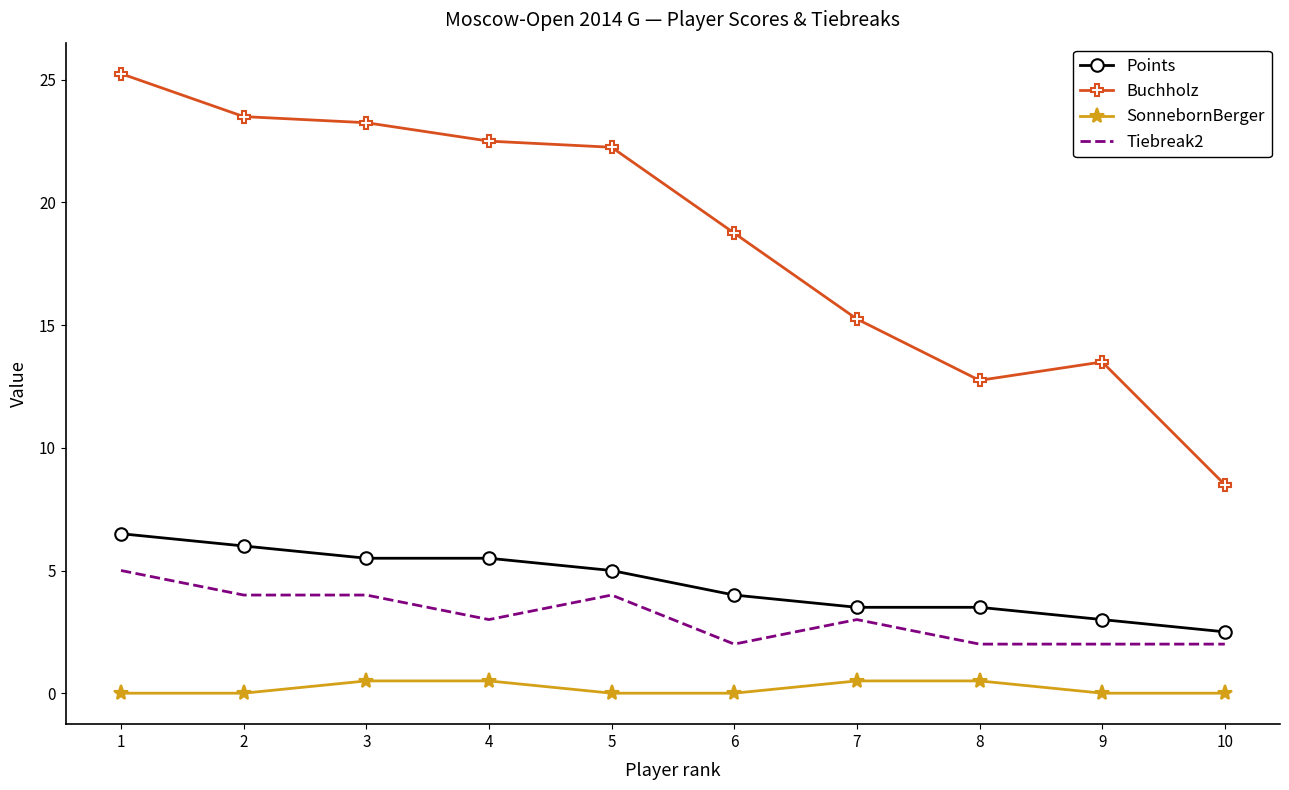

What is the difference between the maximum and second lowest values in the Tiebreak2 series?

3.0